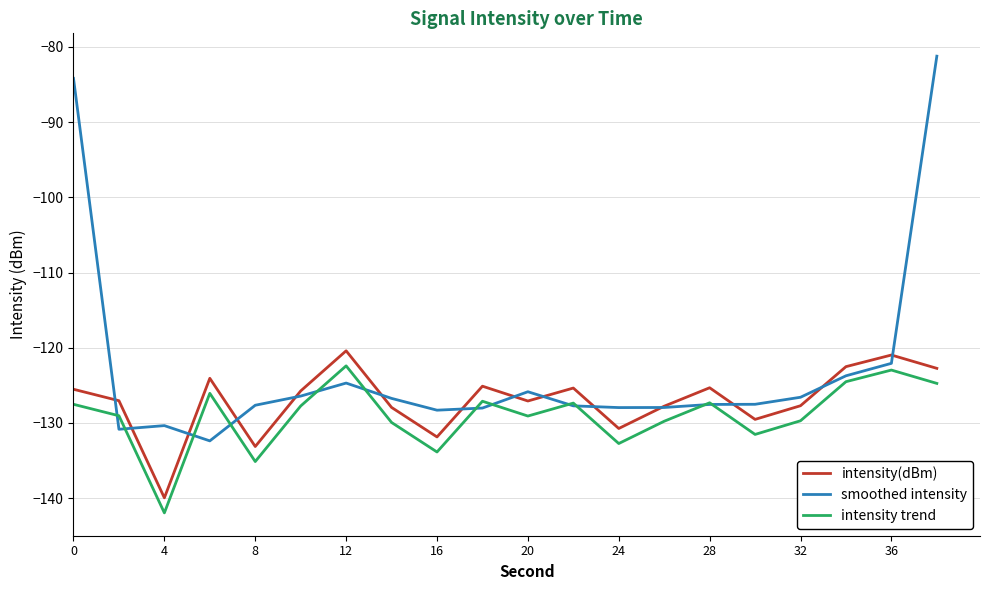

What is the minimum value shown in the chart?

-142.0